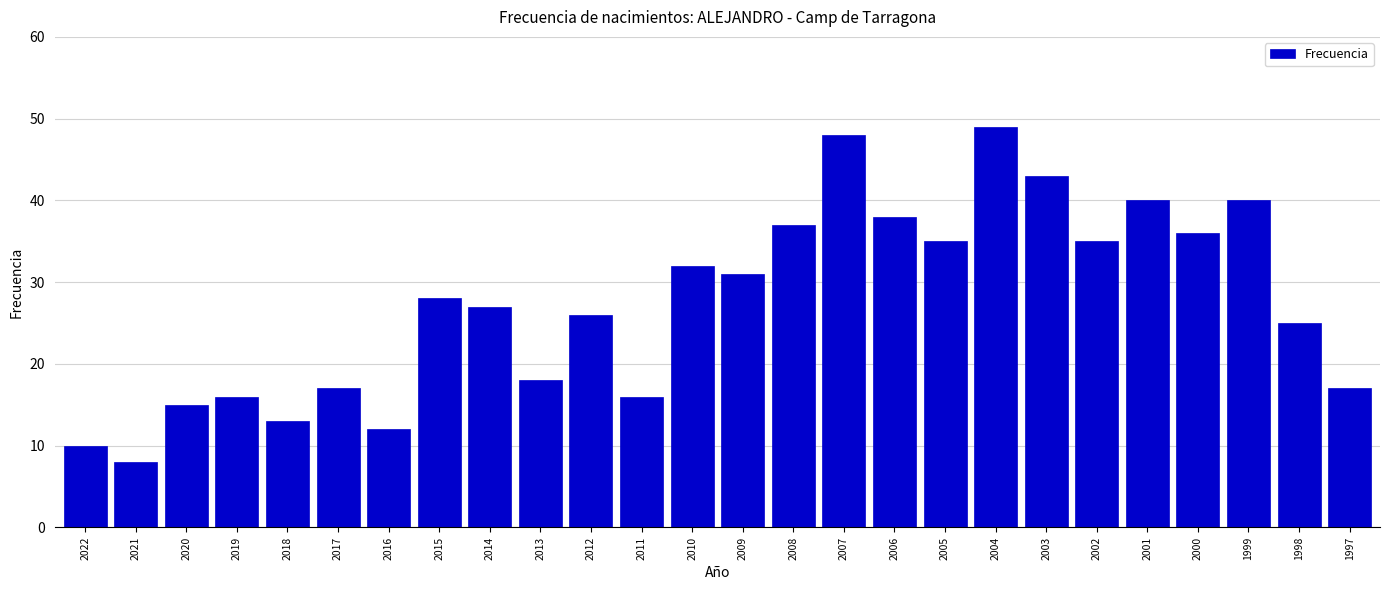

Reading left to right, what are all the values shown in this chart?

10	8	15	16	13	17	12	28	27	18	26	16	32	31	37	48	38	35	49	43	35	40	36	40	25	17